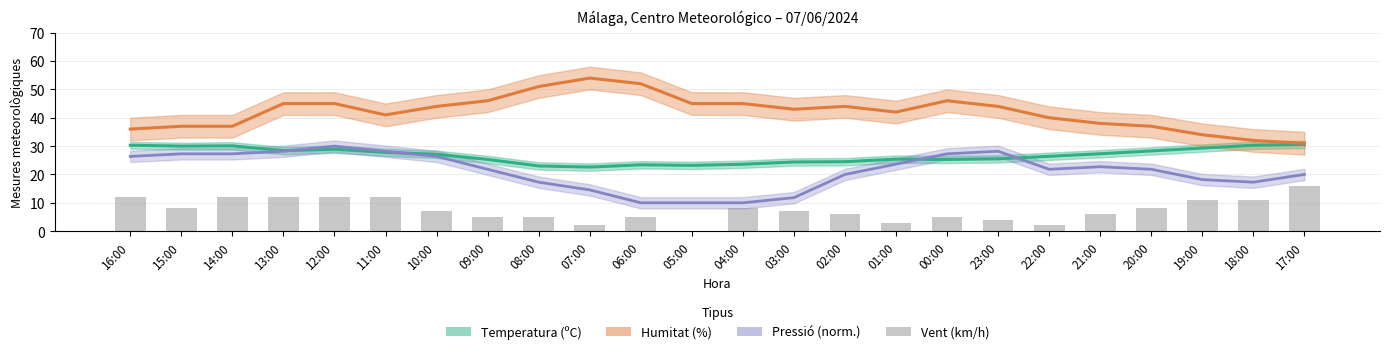

Rank the series by their average value, from lowest to highest.

Velocitat del vent (km/h), Pressió (normalitzada), Temperatura (ºC), Humitat (%)